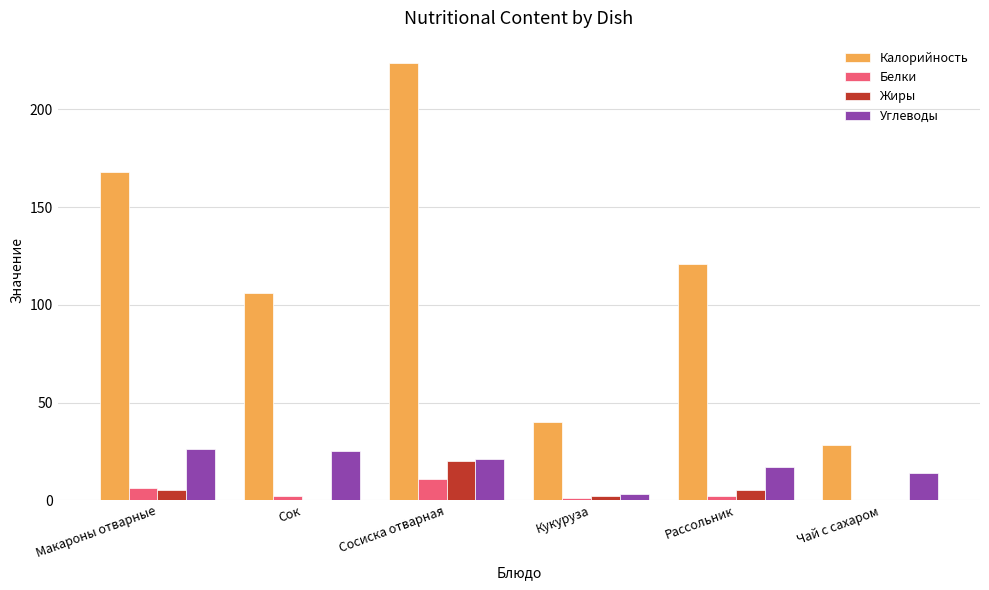

What is the sum of the Калорийность values at Сок and Чай с сахаром?

134